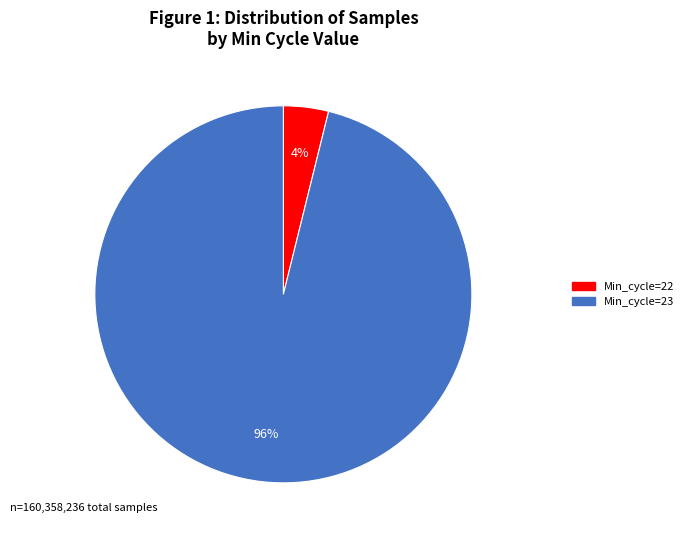

Does any single category account for the majority?

Yes